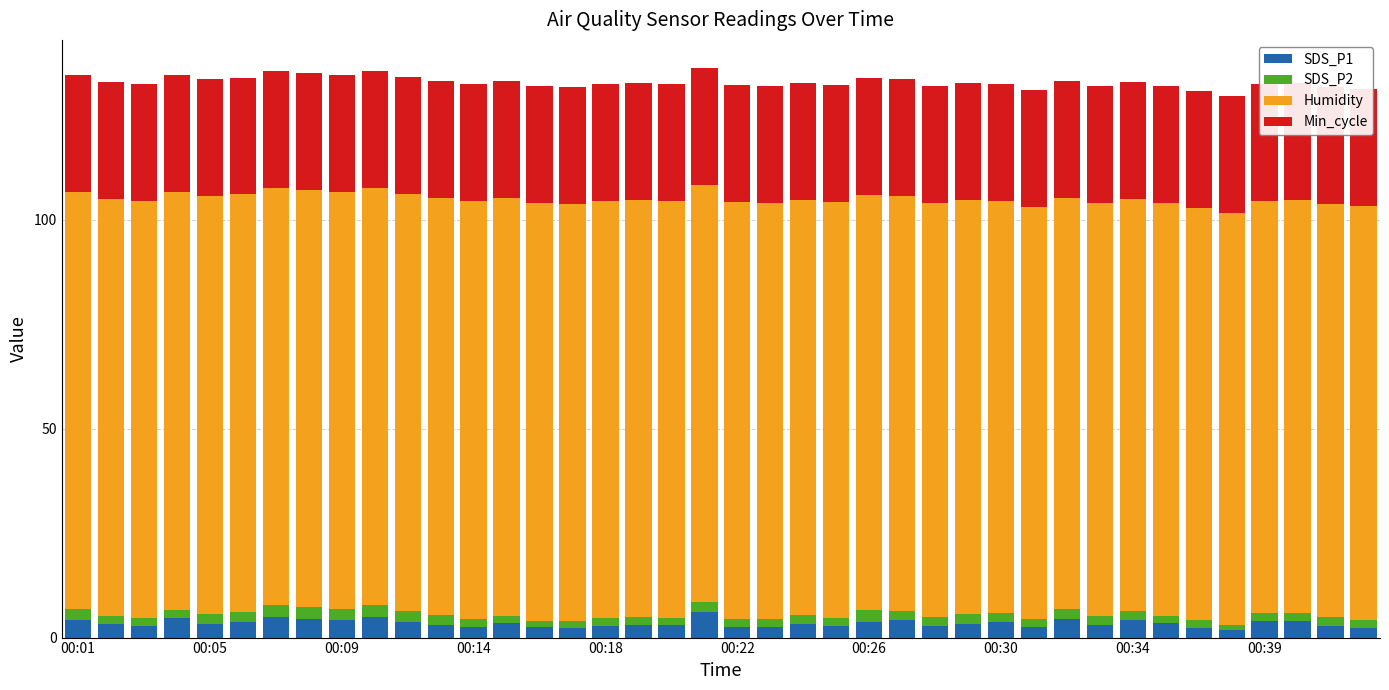

The value of Min_cycle at 00:26 is 38.8. True or false?

False